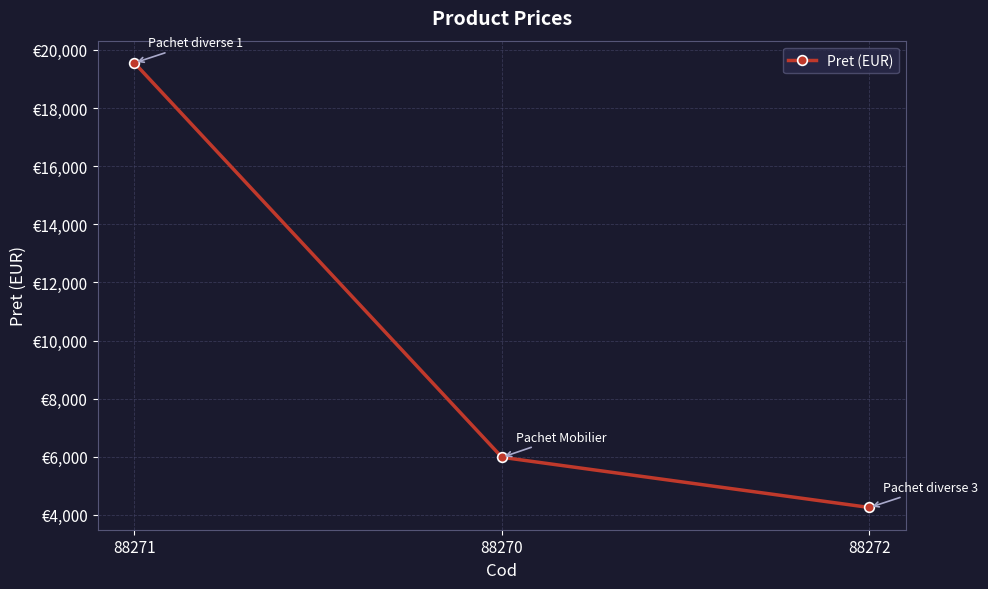

Is it true that the value at 88270 is 2069.7?

False